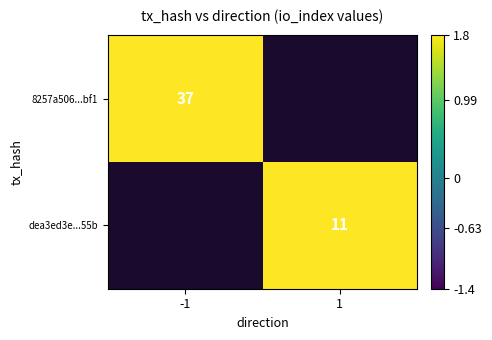

True or false: 8257a506...bf1 has a value of 37 at -1.

True